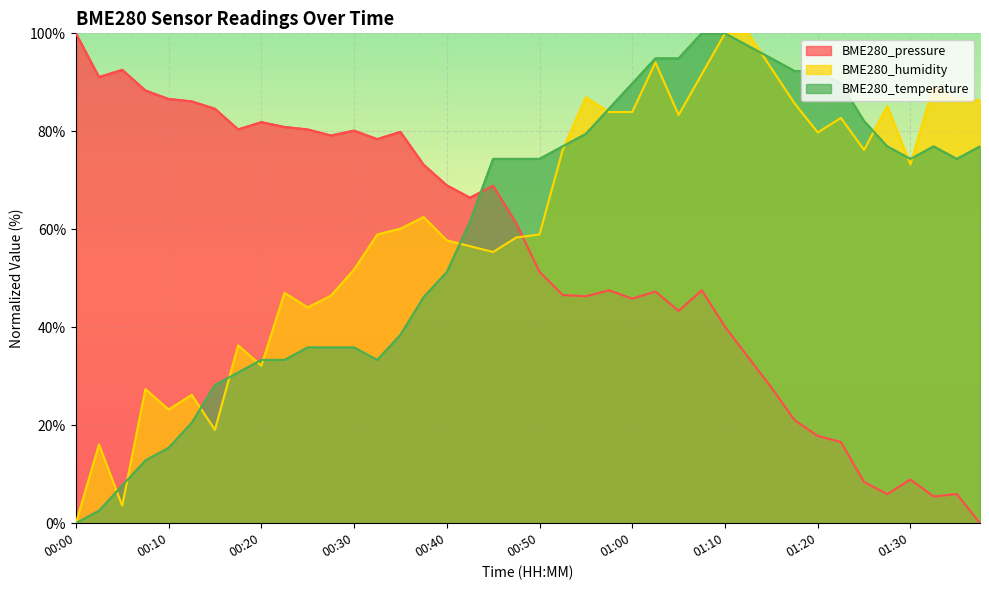

At how many categories does at least one series exceed 82?

24